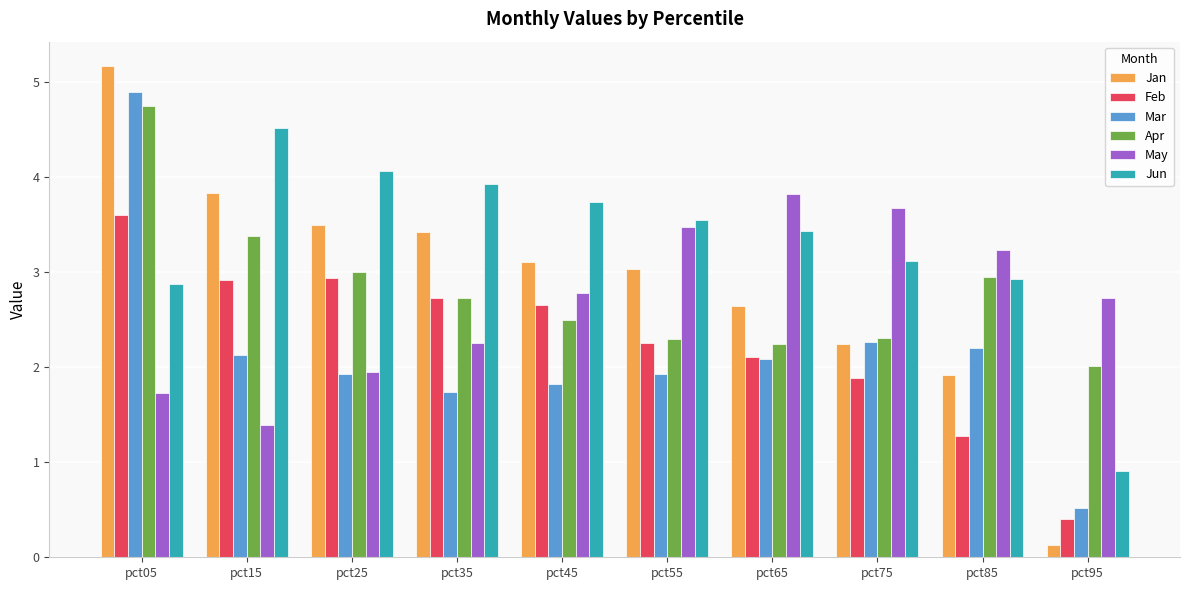

What is the value of the Feb bar at the 2nd from the left?

2.9